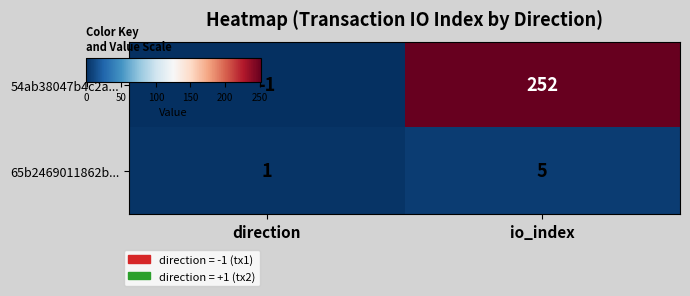

At which category does the chart reach its peak across all series?

io_index